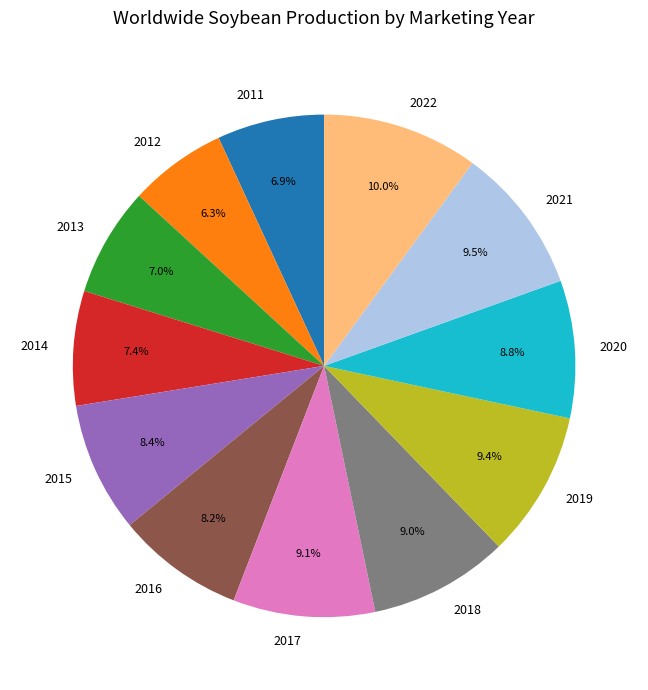

Count the number of slices in the pie.

12